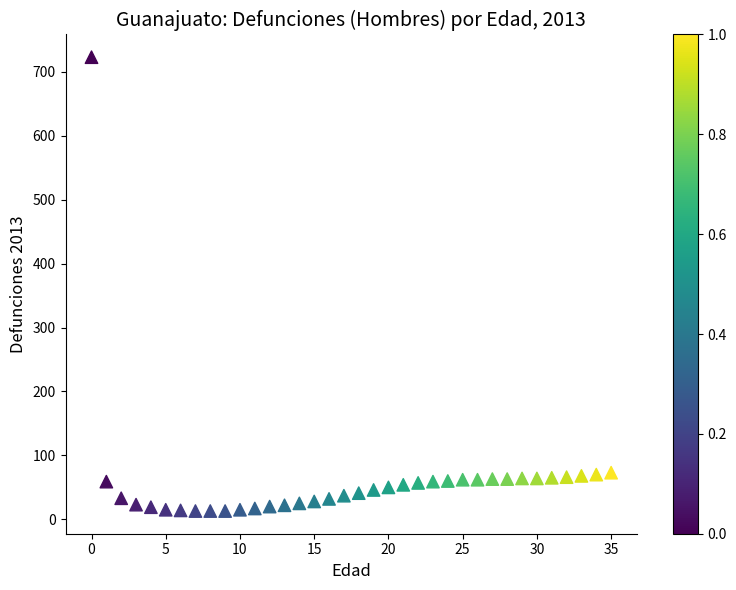

What is the range of Y values (max minus min)?

710